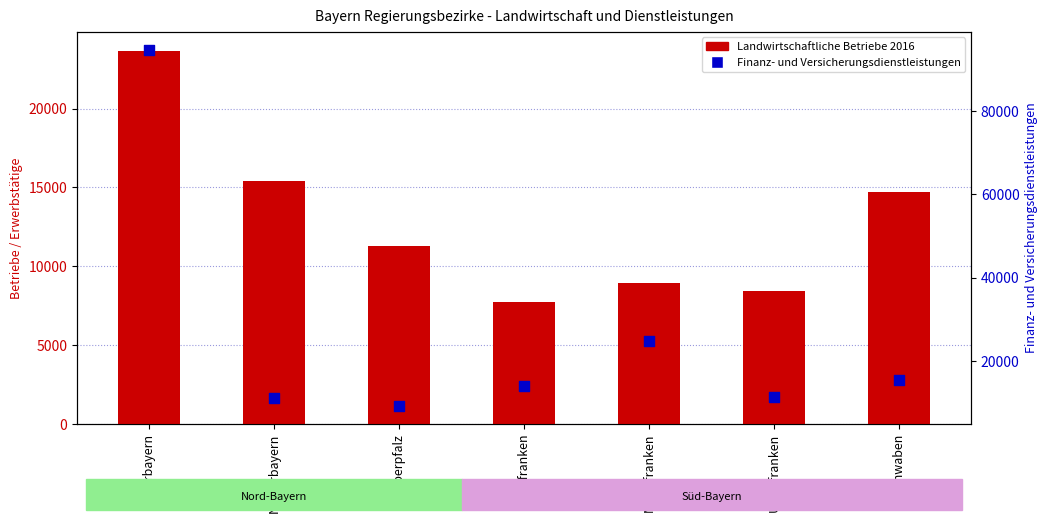

Is the value of Landwirtschaftliche Betriebe 2016 at Oberpfalz greater than the value of Finanz- und Versicherungsdienstleistungen at Schwaben?

No